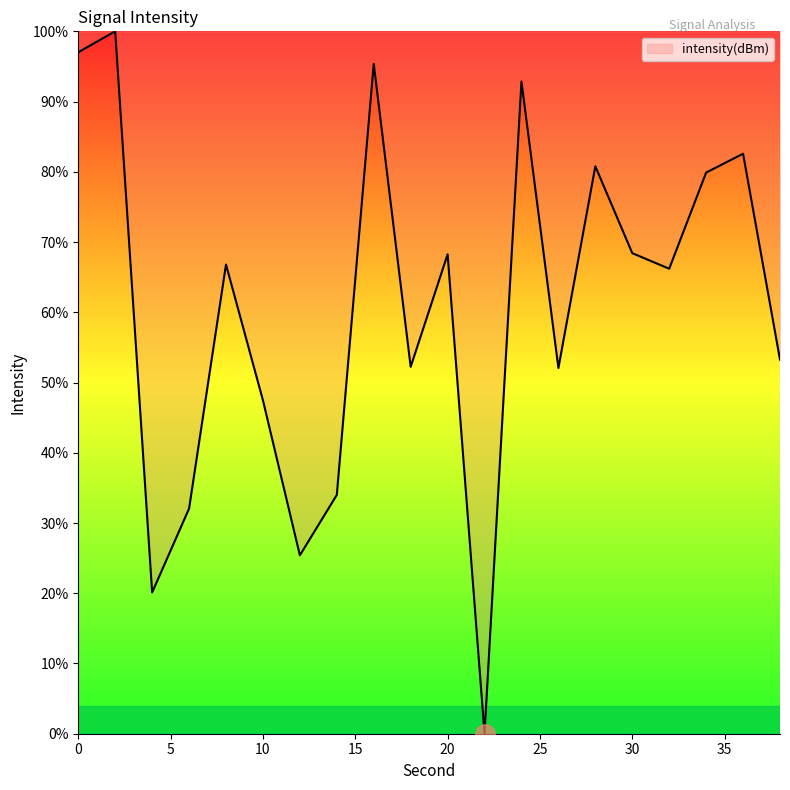

What is the maximum value shown in the chart?

100.0